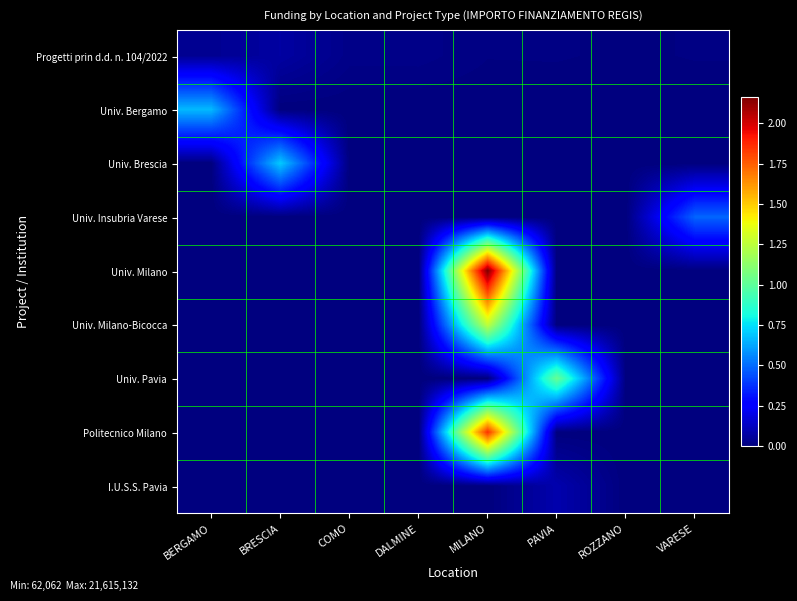

List the series in order of their peak value, highest first.

Univ. Milano, Politecnico Milano, Univ. Milano-Bicocca, Univ. Pavia, Univ. Brescia, Univ. Bergamo, Univ. Insubria Varese, I.U.S.S. Pavia, Progetti prin d.d. n. 104/2022